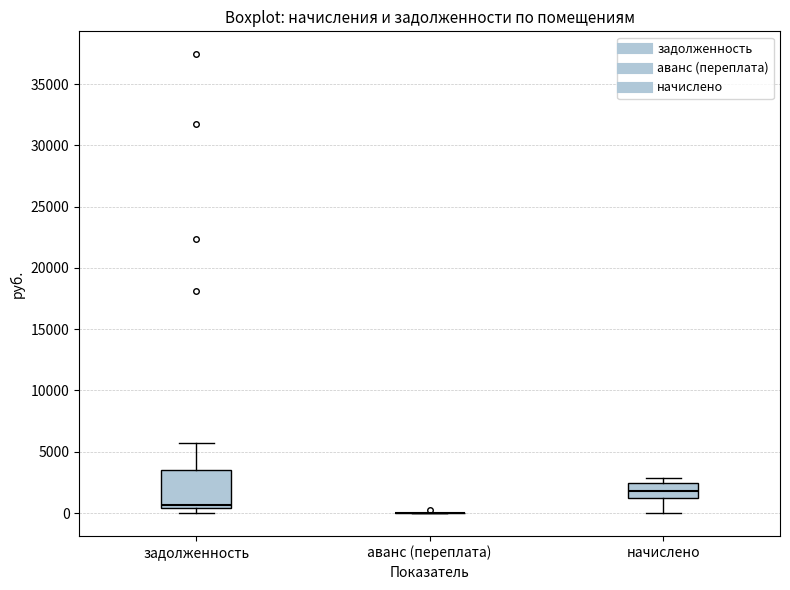

Comparing the boxes themselves (not the whiskers), which one is the tallest?

задолженность